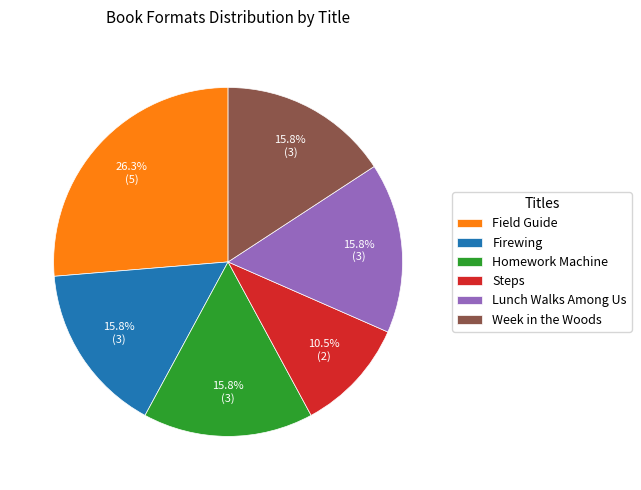

True or false: Lunch Walks Among Us accounts for 4% of the total.

False